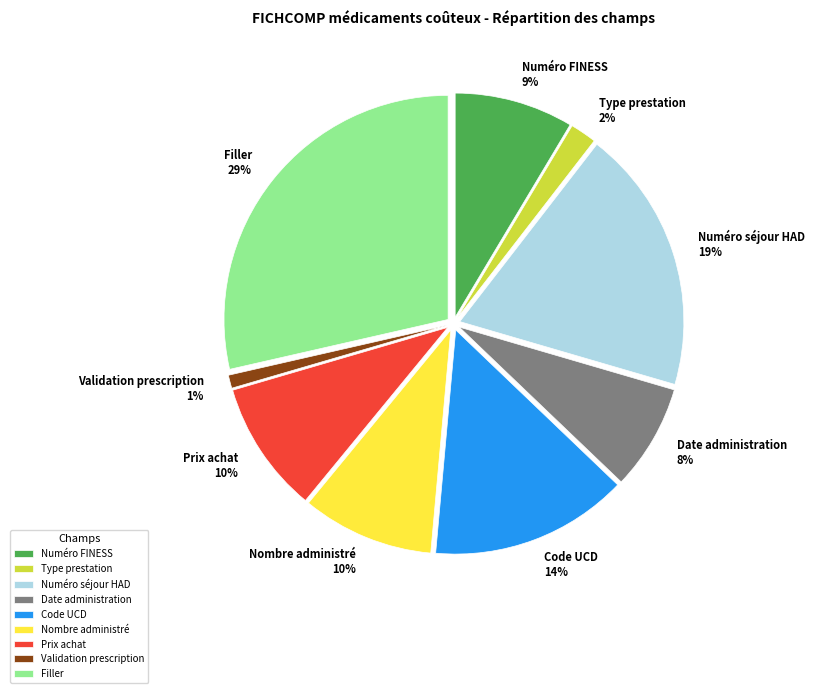

Which category has the biggest portion of the pie?

Filler